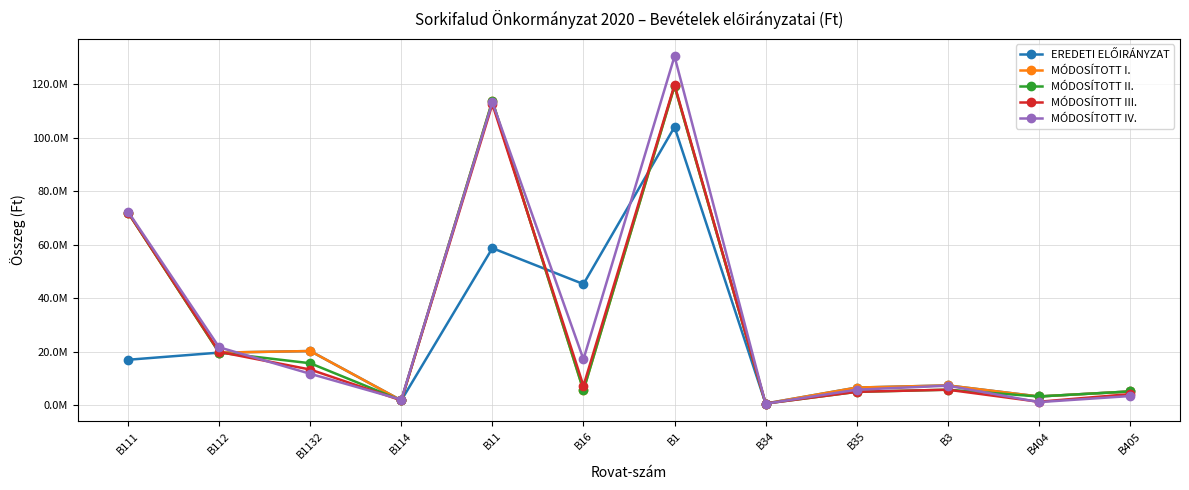

At which category does MÓDOSÍTOTT II. reach its first local valley?

B114